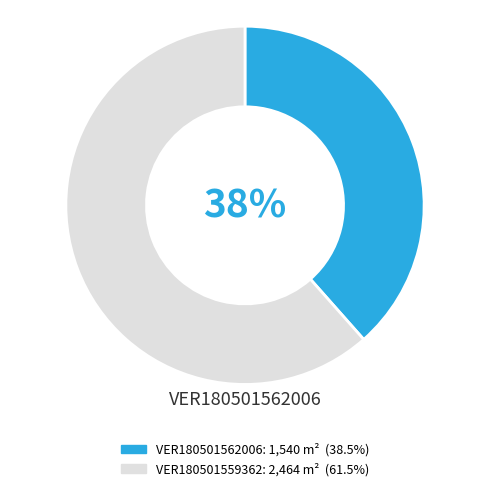

Which category has the smallest portion of the pie?

VER180501562006